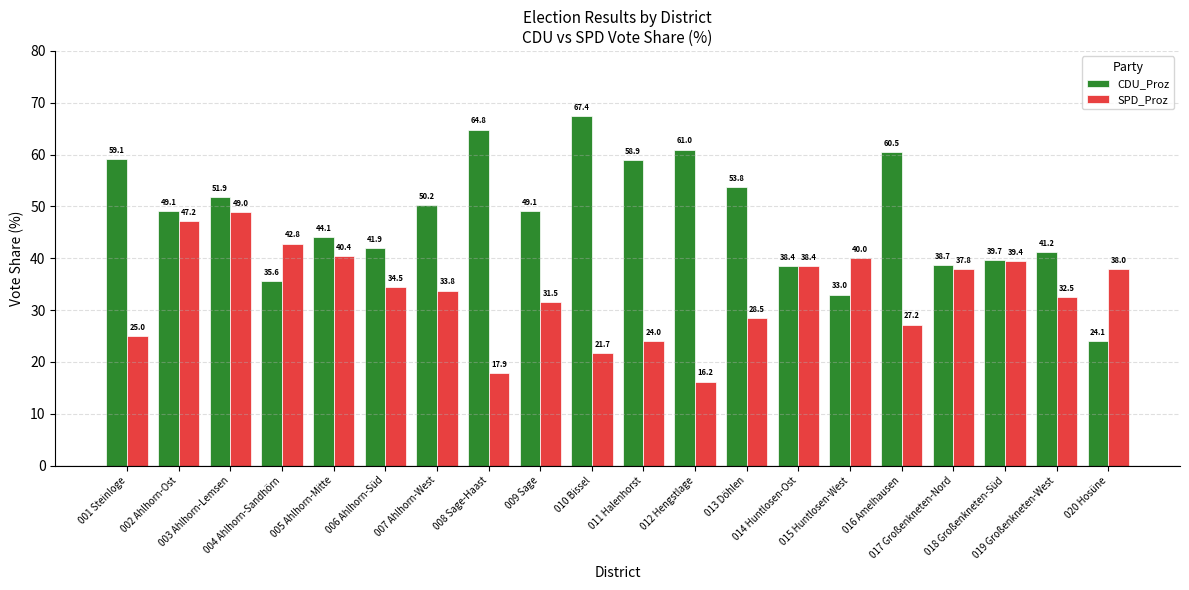

What is the difference between the maximum and minimum values in the CDU_Proz series?

43.3